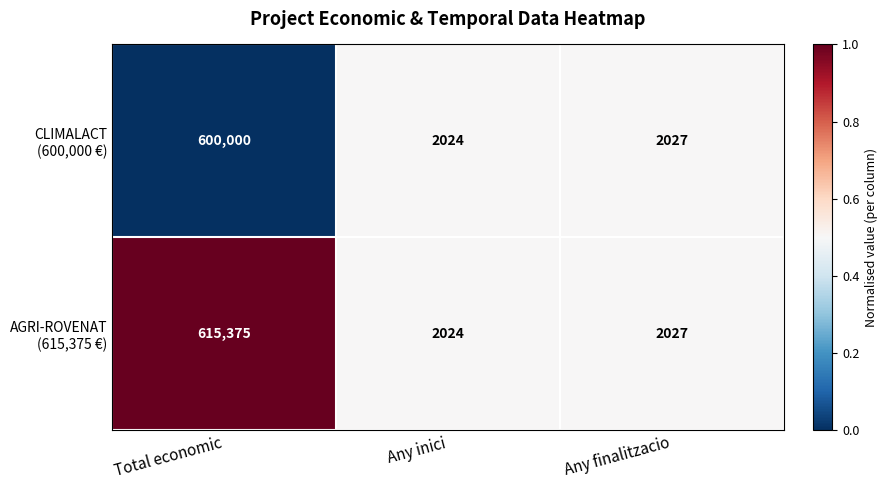

At which category is the sum across all series the highest?

Total economic